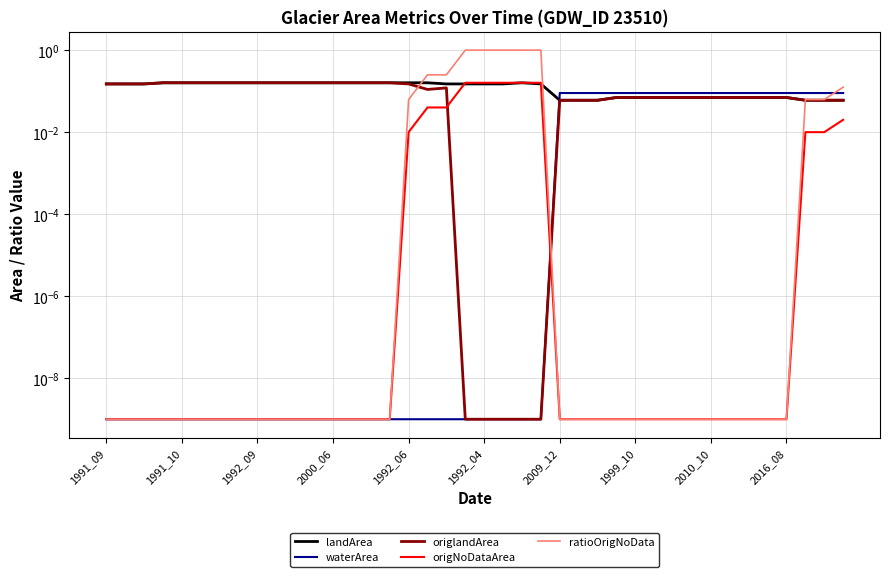

What is the difference between the highest and lowest values at 19?

1.0